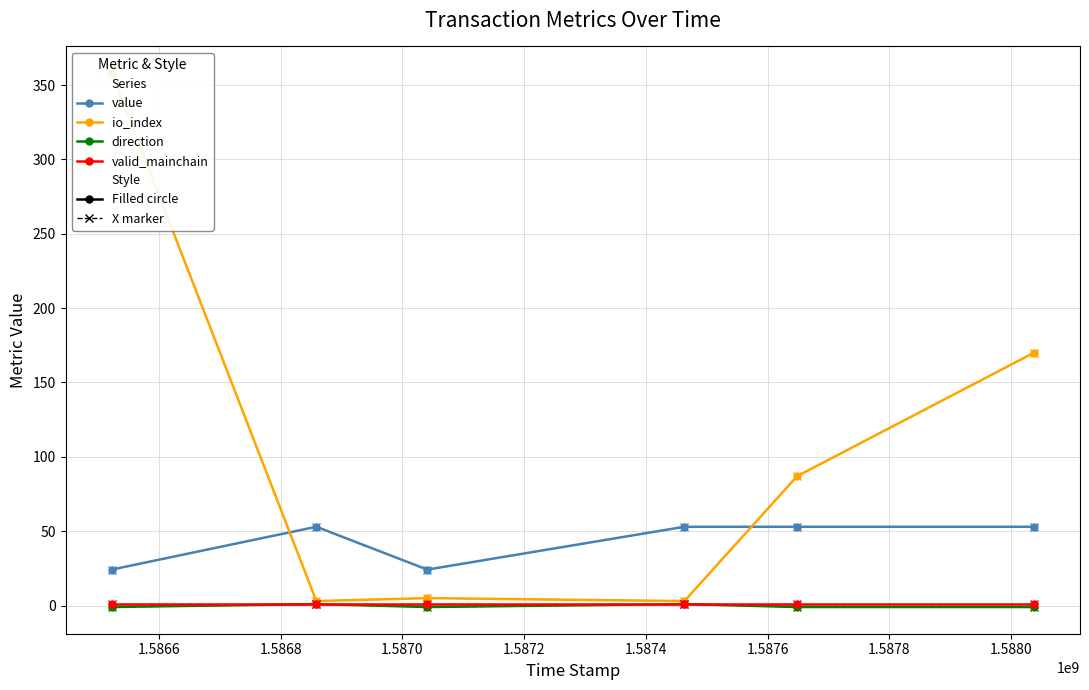

Where is the first local minimum for io_index?

1586858547